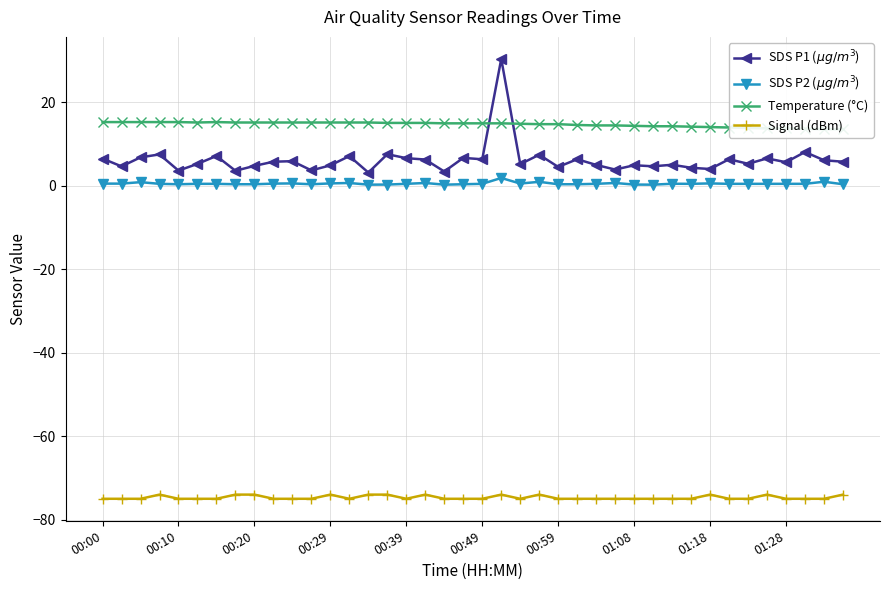

True or false: Signal (dBm) has more than 1 points higher than both neighbors.

True